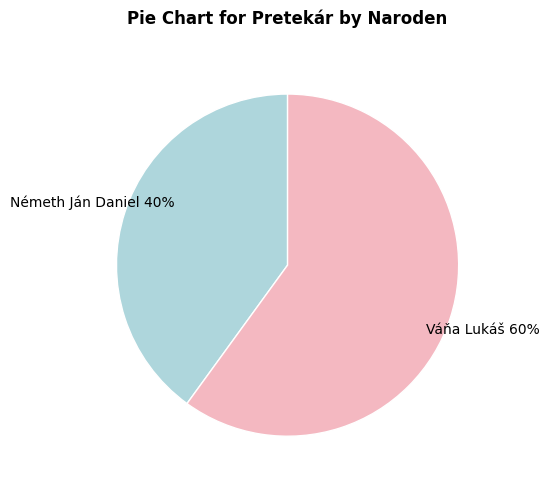

To the nearest percent, what portion does Németh Ján Daniel represent?

40%